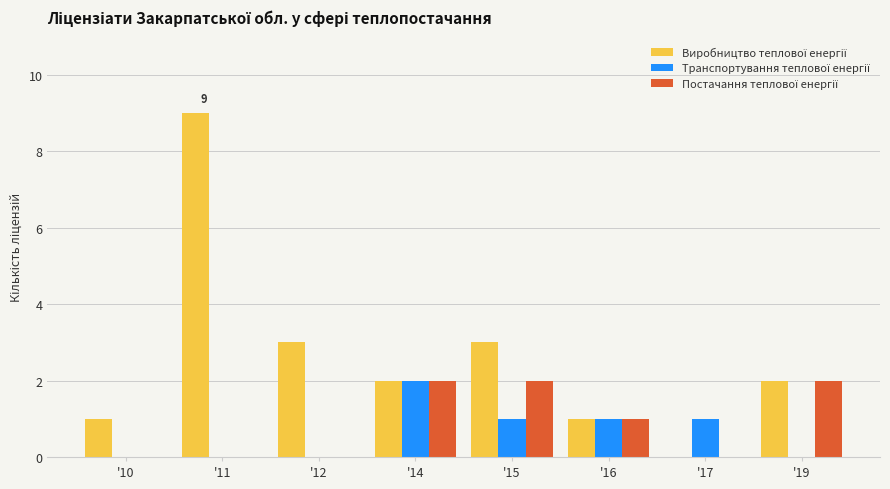

What is the greatest value displayed?

9